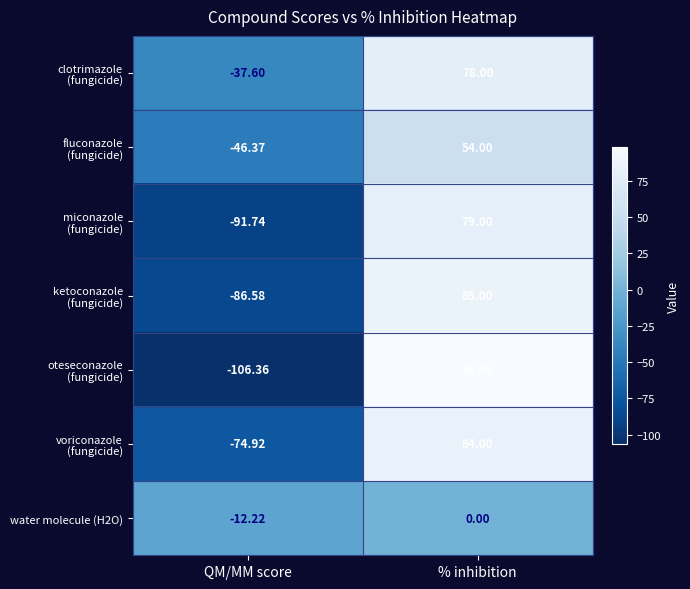

Which category has the highest value across all series?

% inhibition